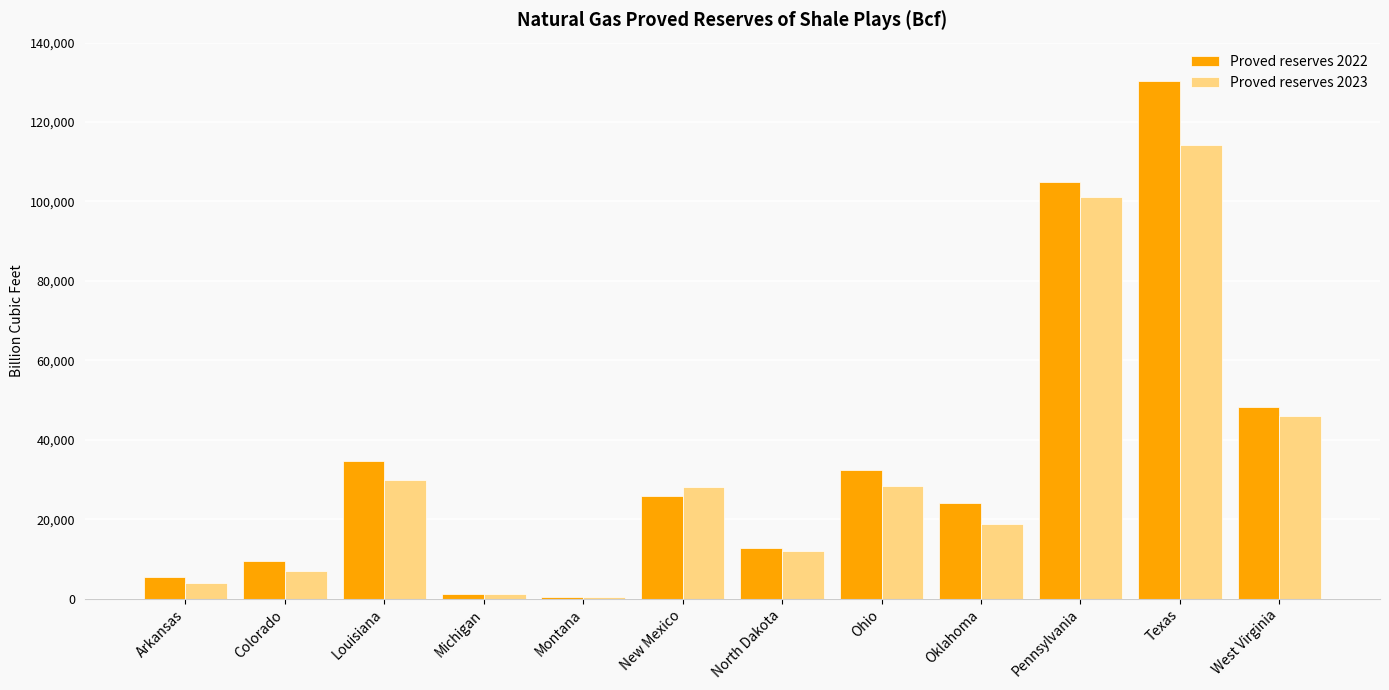

At which category is the sum across all series the highest?

Texas